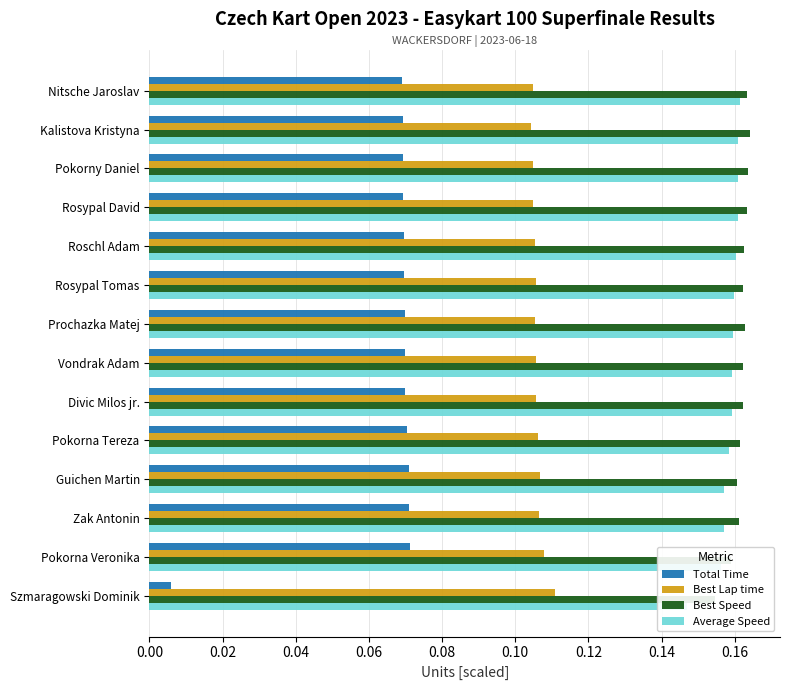

What is the highest value of the Best Speed series?

0.2